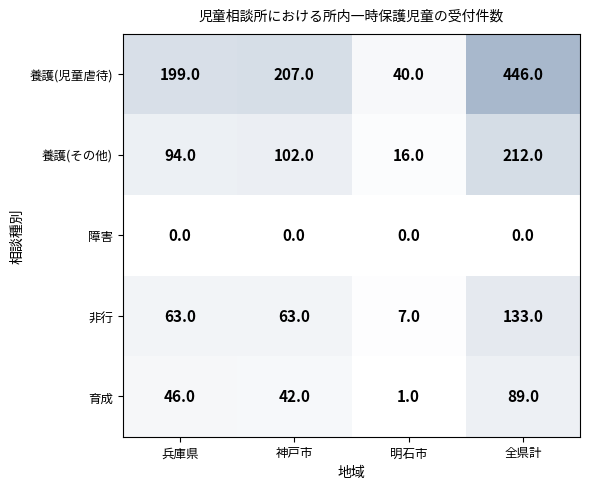

Which series has the largest range (max minus min)?

養護(児童虐待)